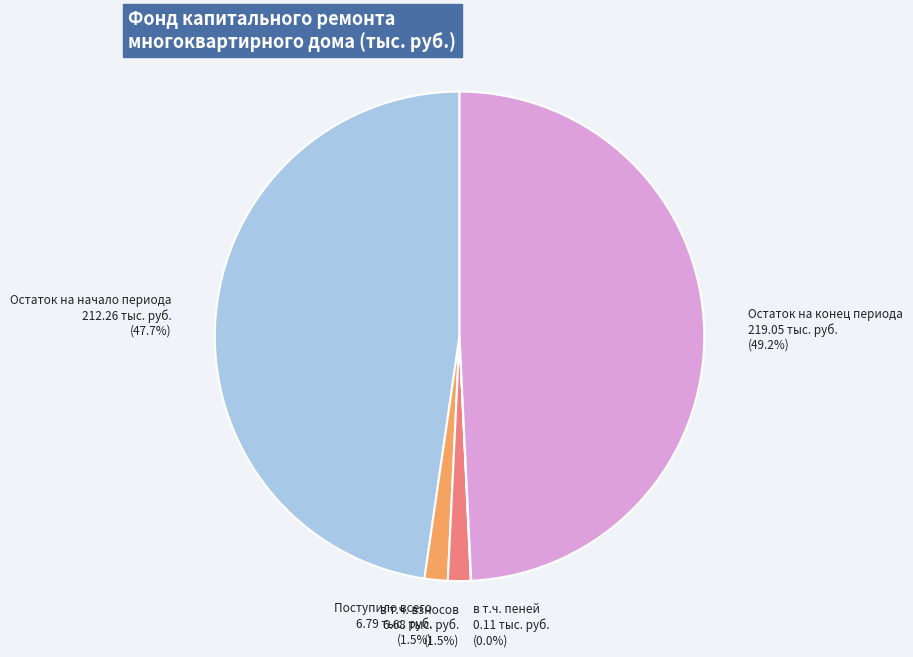

Which has a higher value, Остаток на начало периода or Остаток на конец периода?

Остаток на конец периода